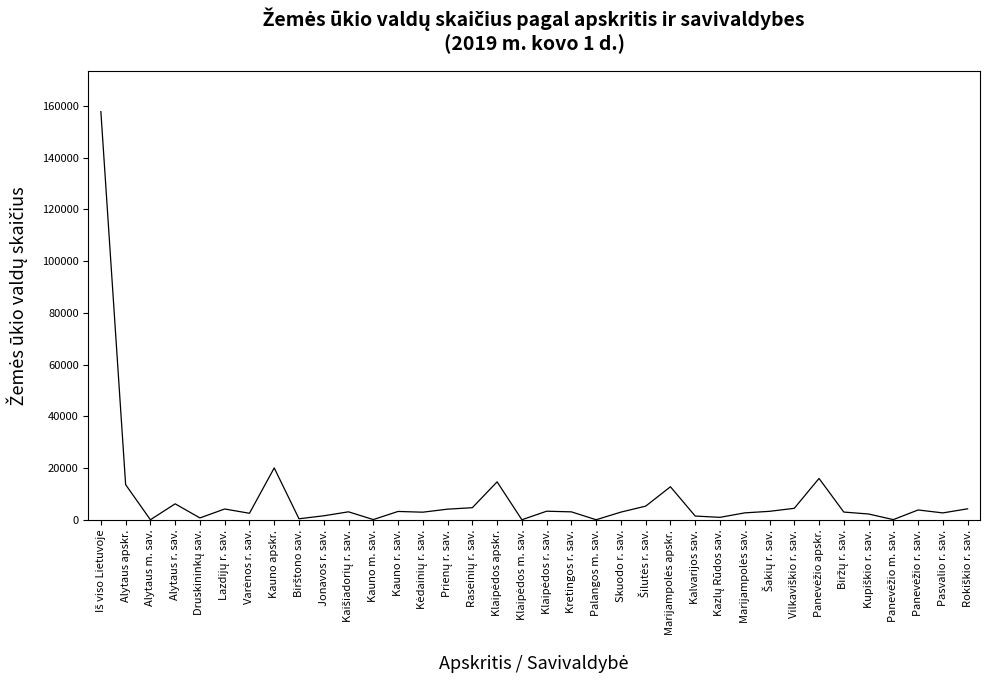

How many distinct data groups are displayed?

1